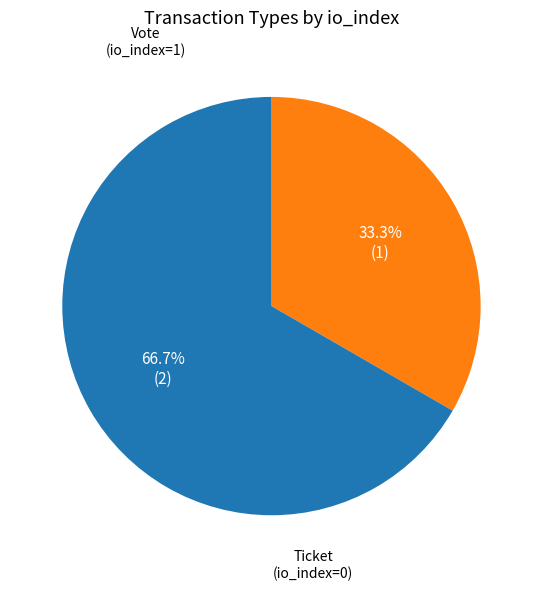

Is there a majority slice in this chart?

Yes